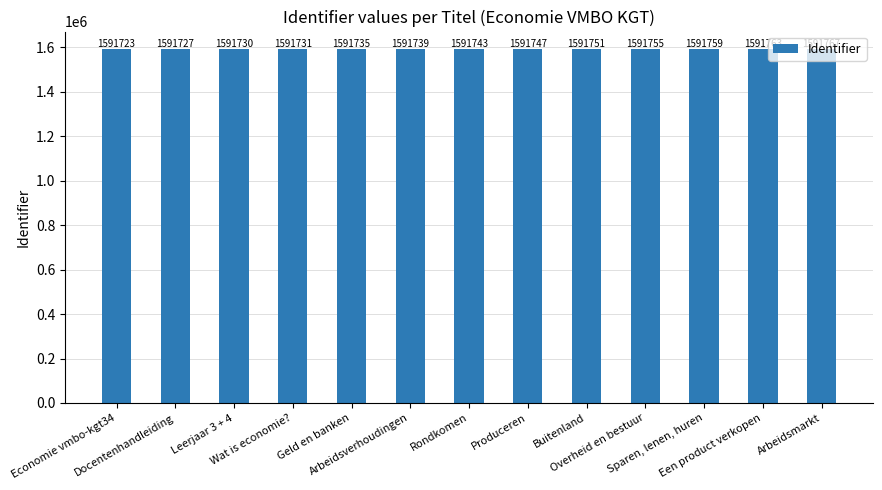

What is the difference between the maximum and minimum values?

44